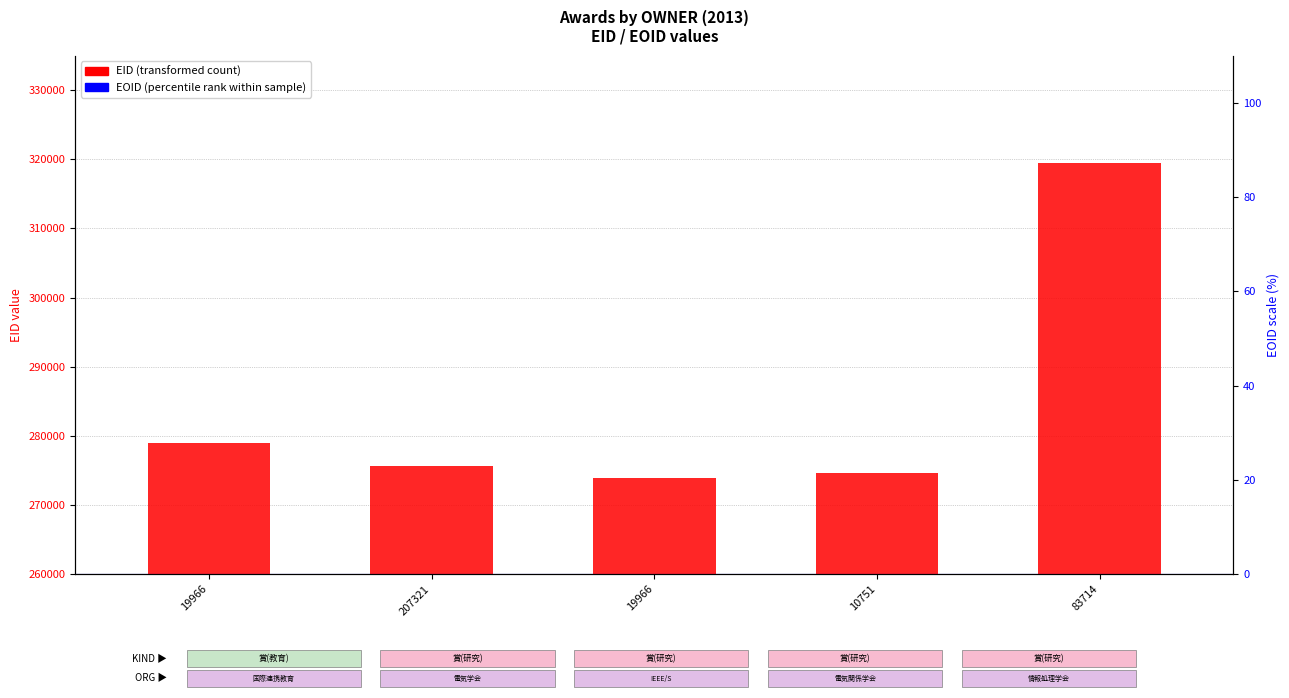

Is it true that EID (transformed count) equals 489306.0 at 10751?

False